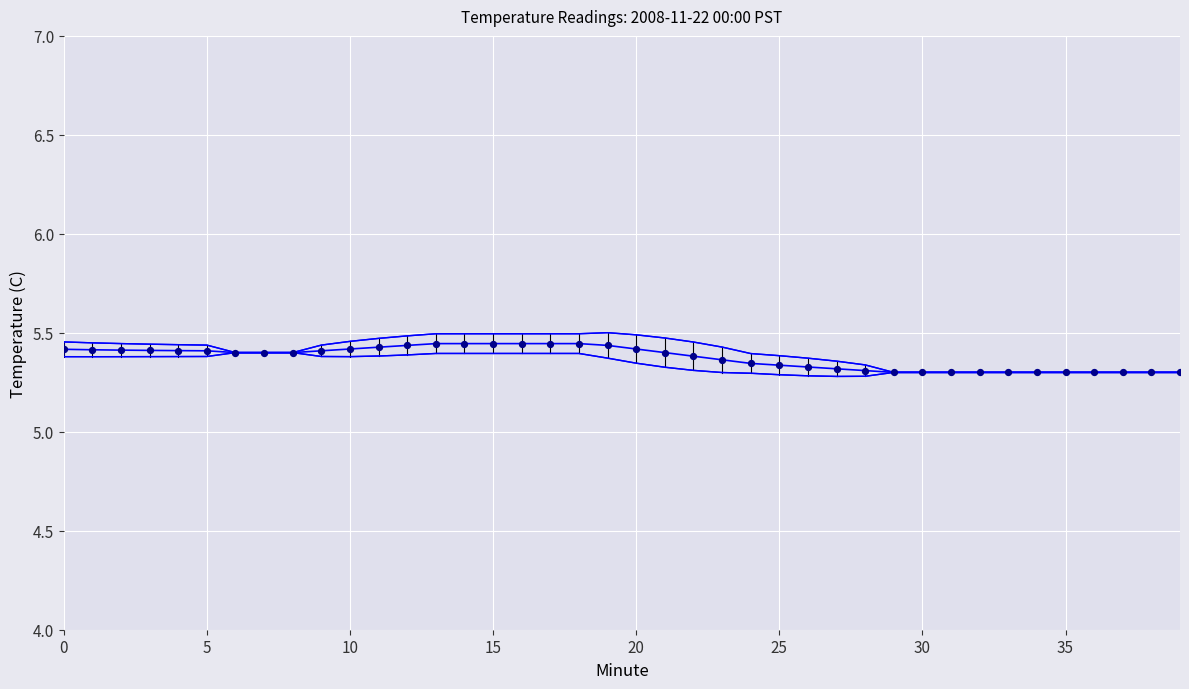

What is the ratio of the value at 37 to the value at 35?

1.0